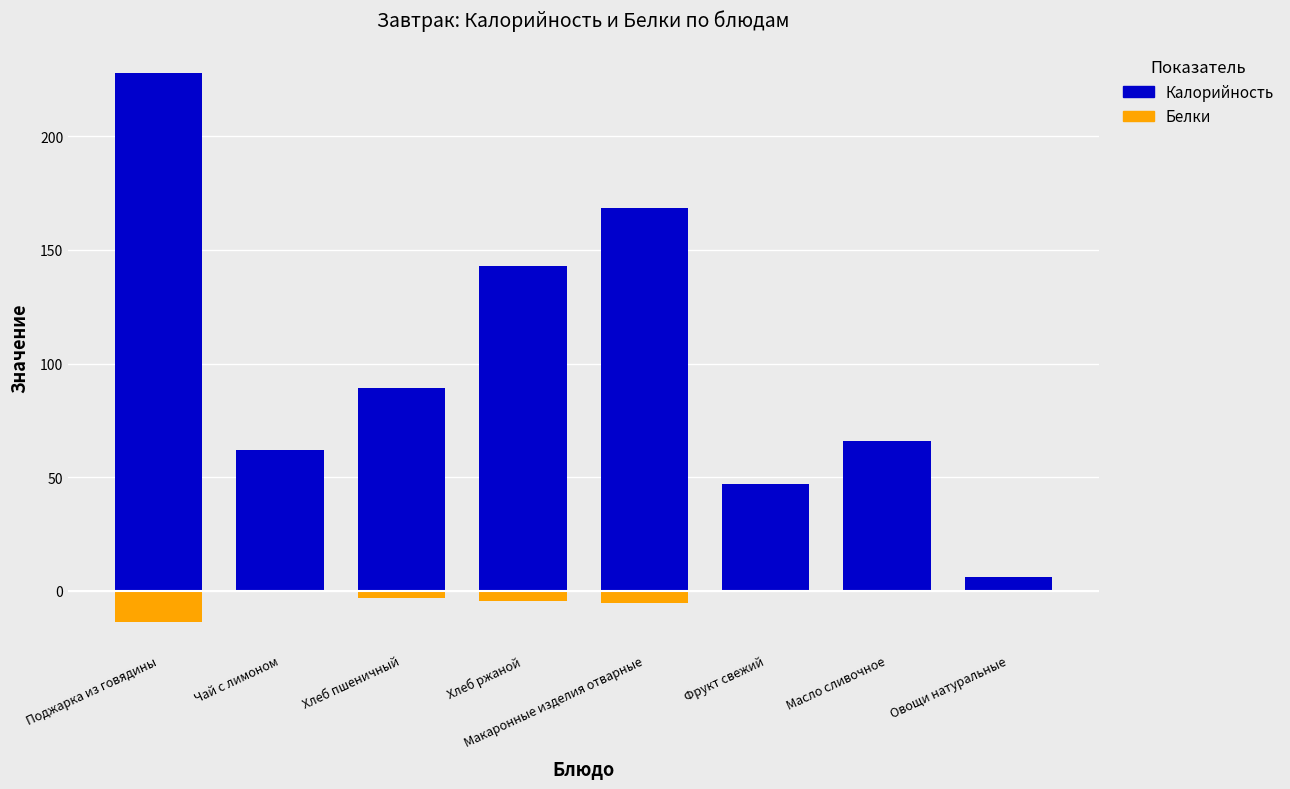

What is the label of the 4th bar from the right?

Макаронные изделия отварные